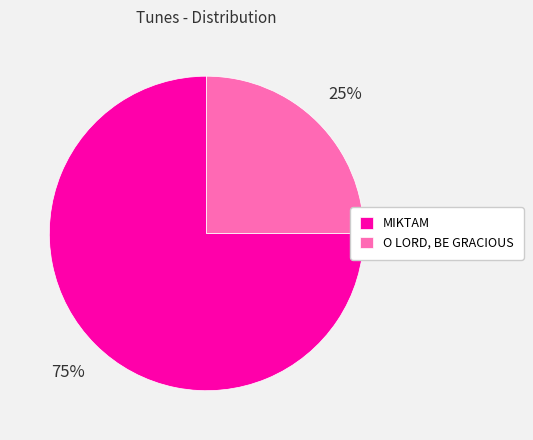

True or false: MIKTAM accounts for 69% of the total.

False